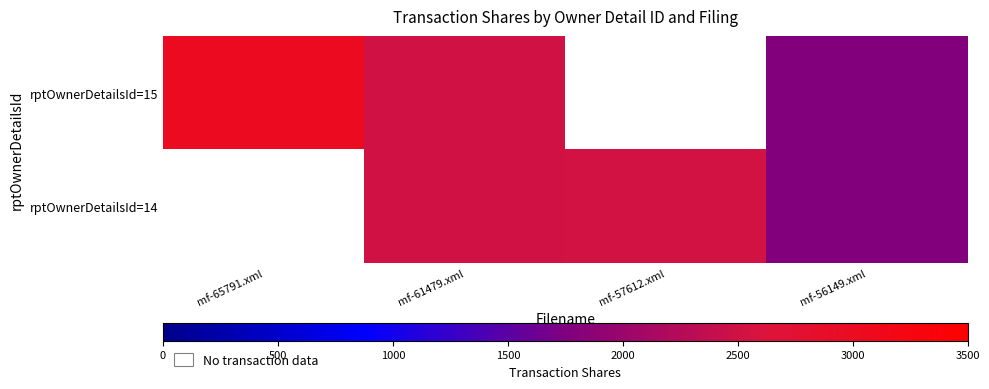

Is the value of rptOwnerDetailsId=15 at mf-56149.xml greater than the value of rptOwnerDetailsId=14 at mf-57612.xml?

No